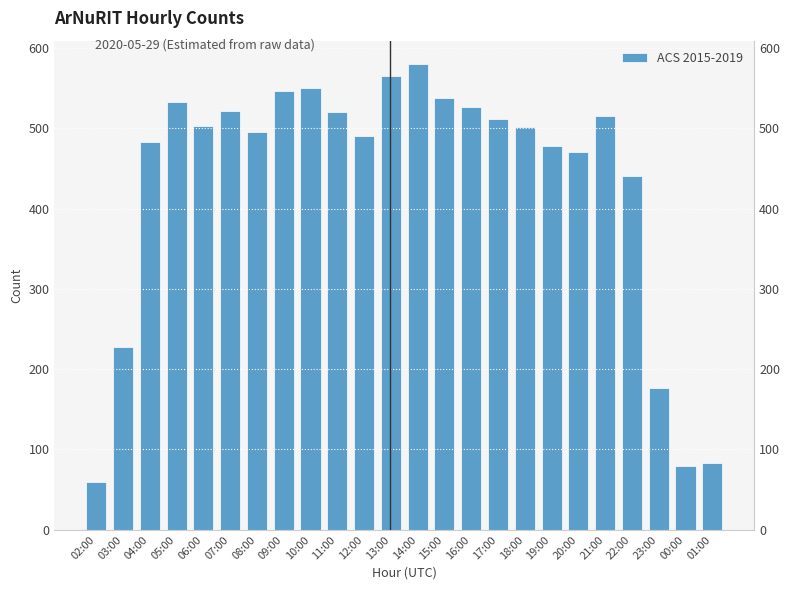

Reading left to right, transcribe all the data shown in this chart.

02:00=60	03:00=227	04:00=483	05:00=533	06:00=503	07:00=521	08:00=495	09:00=546	10:00=550	11:00=520	12:00=490	13:00=565	14:00=580	15:00=538	16:00=526	17:00=511	18:00=502	19:00=478	20:00=471	21:00=515	22:00=440	23:00=177	00:00=80	01:00=83